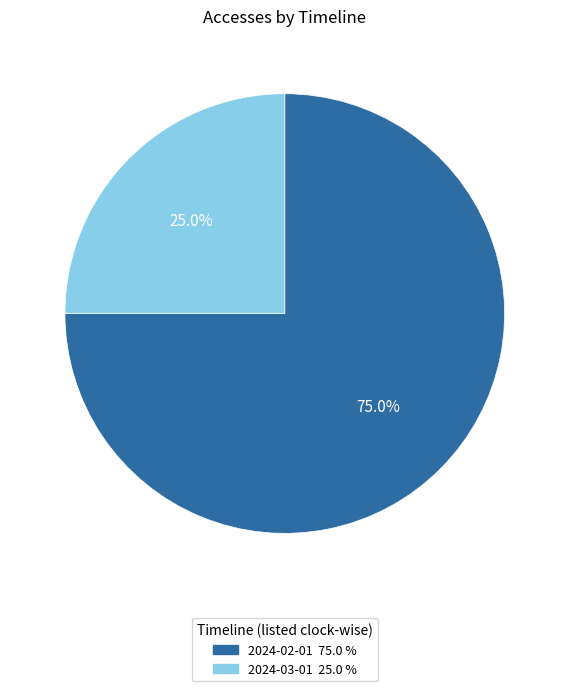

To the nearest percent, what is the combined percentage of 2024-03-01 and 2024-02-01?

100%